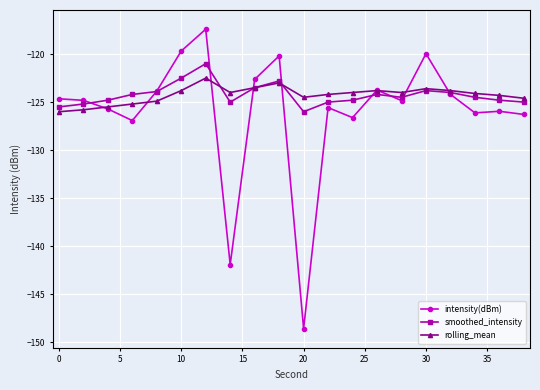

In smoothed_intensity, how many points are higher than both neighbors (excluding endpoints)?

4